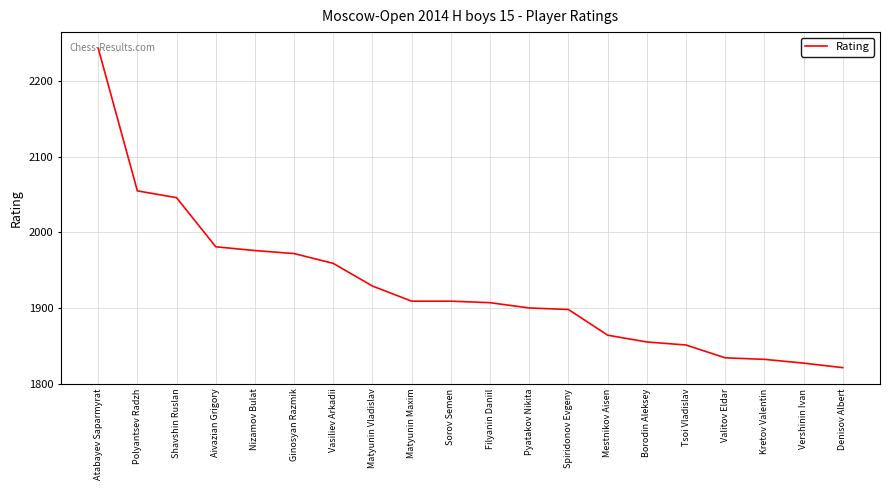

Approximately how many times larger is the value at Polyantsev Radzh compared to Denisov Albert?

1.1